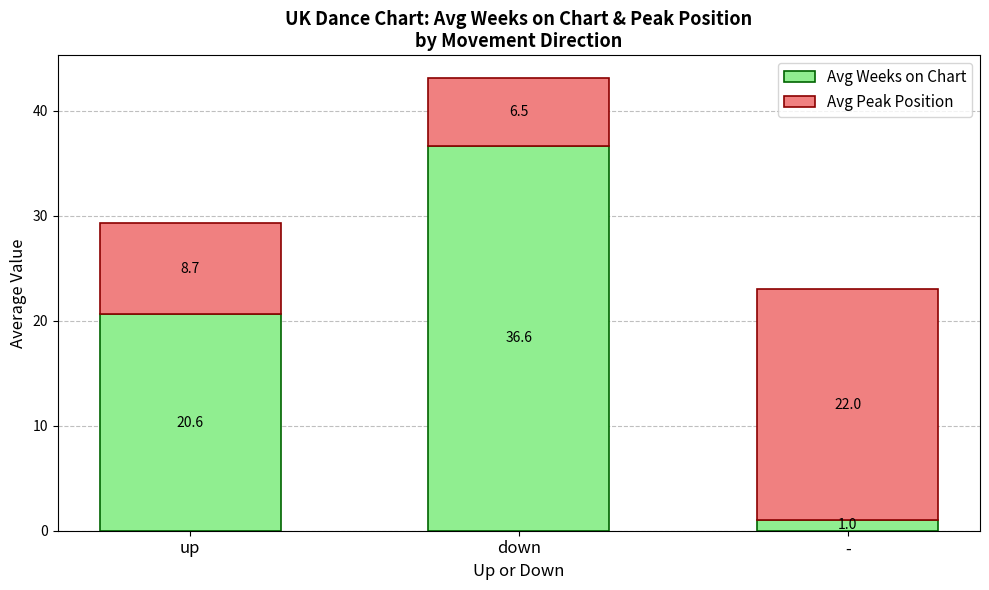

What is the total value across all series at up?

29.3